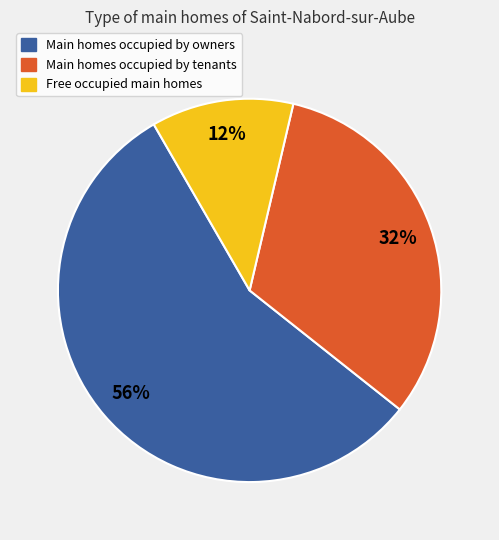

How many segments does this pie chart have?

3